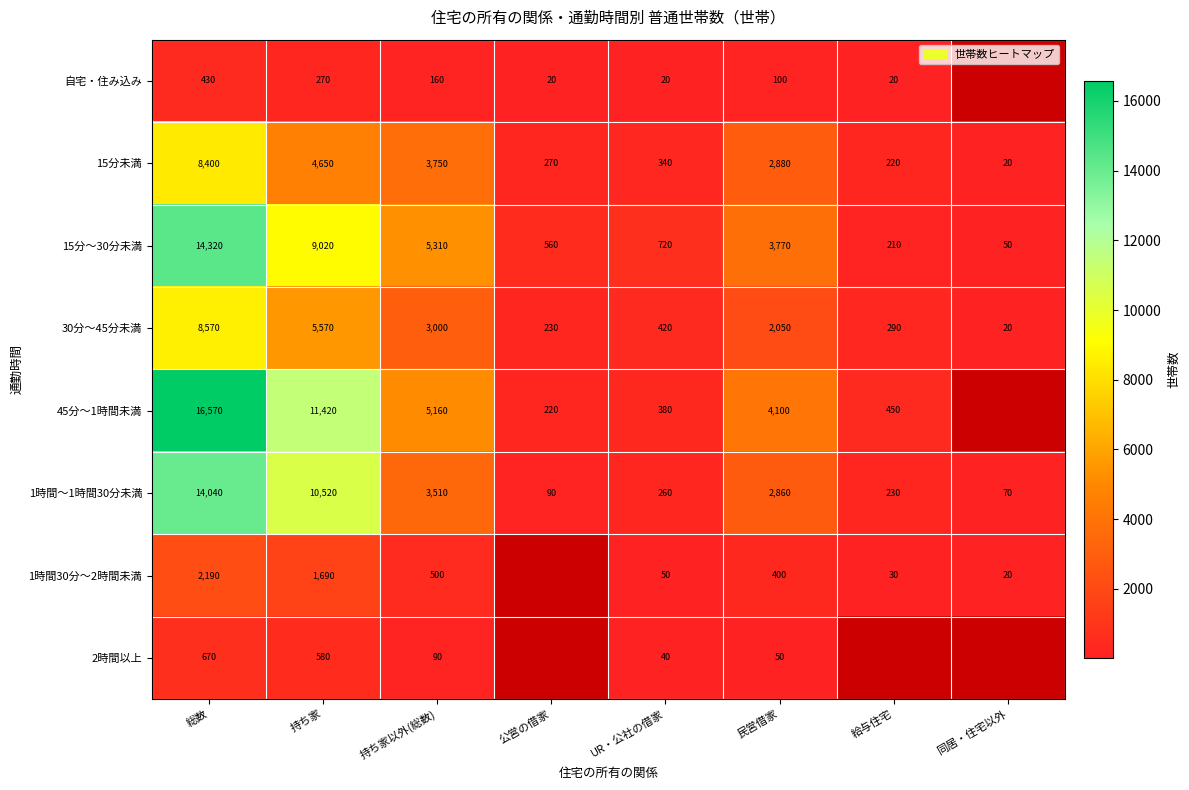

Rank the series at 持ち家 from highest to lowest value.

45分～1時間未満, 1時間～1時間30分未満, 15分～30分未満, 30分～45分未満, 15分未満, 1時間30分～2時間未満, 2時間以上, 自宅・住み込み